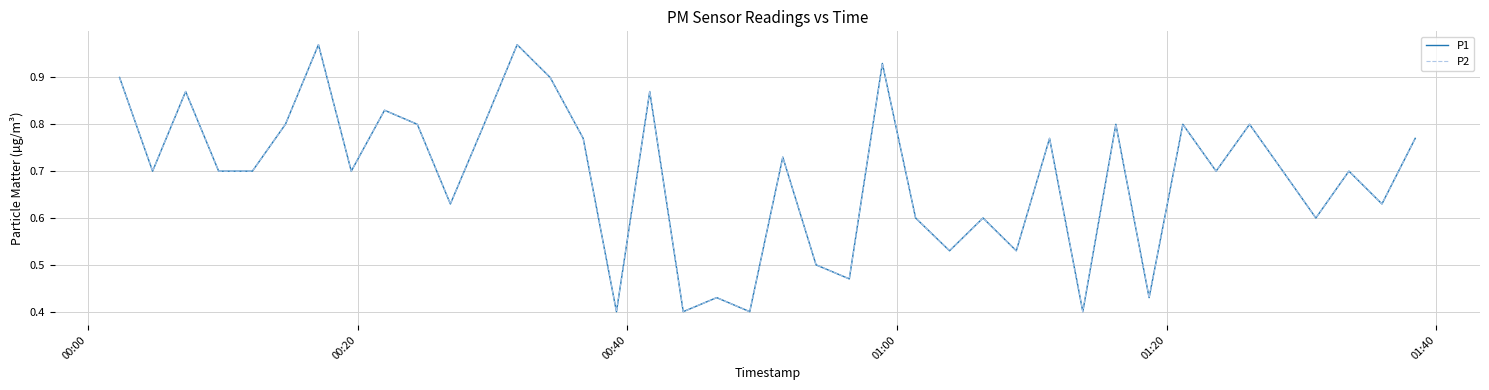

How many lines are shown in the chart?

2